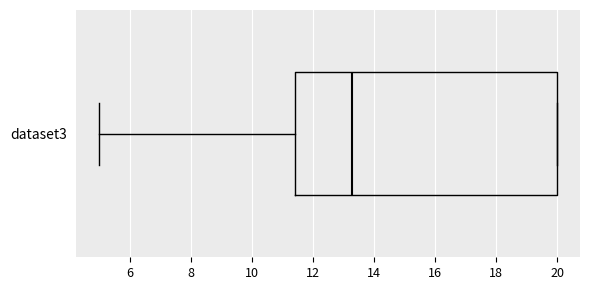

Where is the left edge of the box for dataset3 on the x-axis? The values are not printed on the chart, so give them approximately, as read against the axis.

11.4